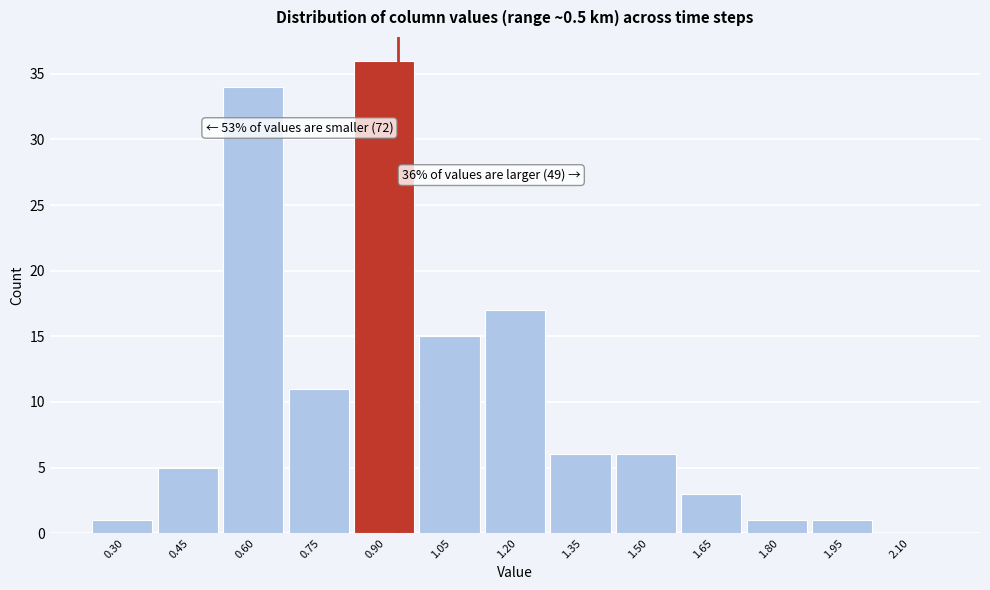

Where is the data nearest to the value 18?

1.20